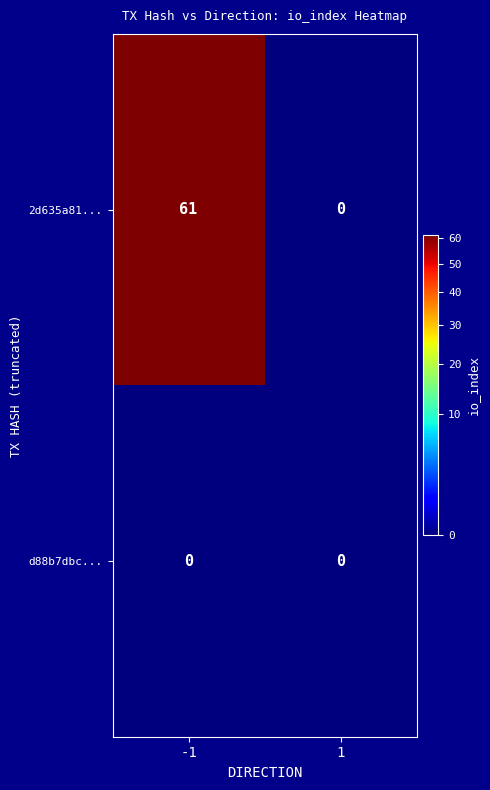

How many data points does each series have?

2